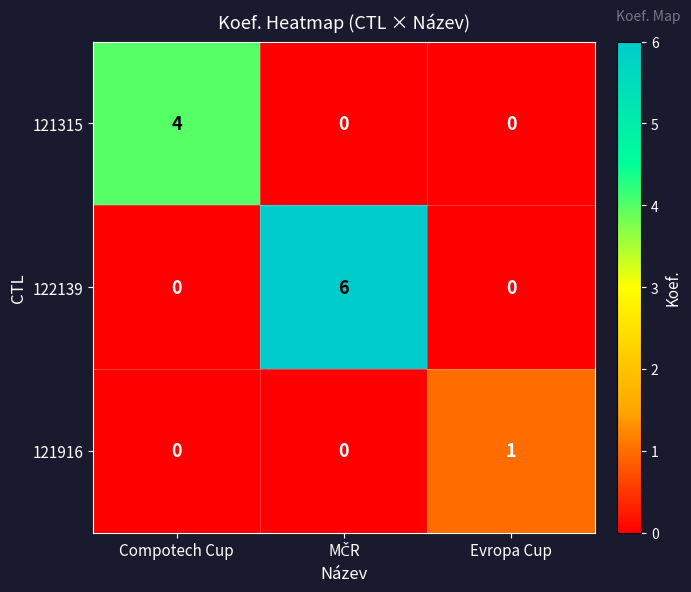

What is the total value across all series at Compotech Cup?

4